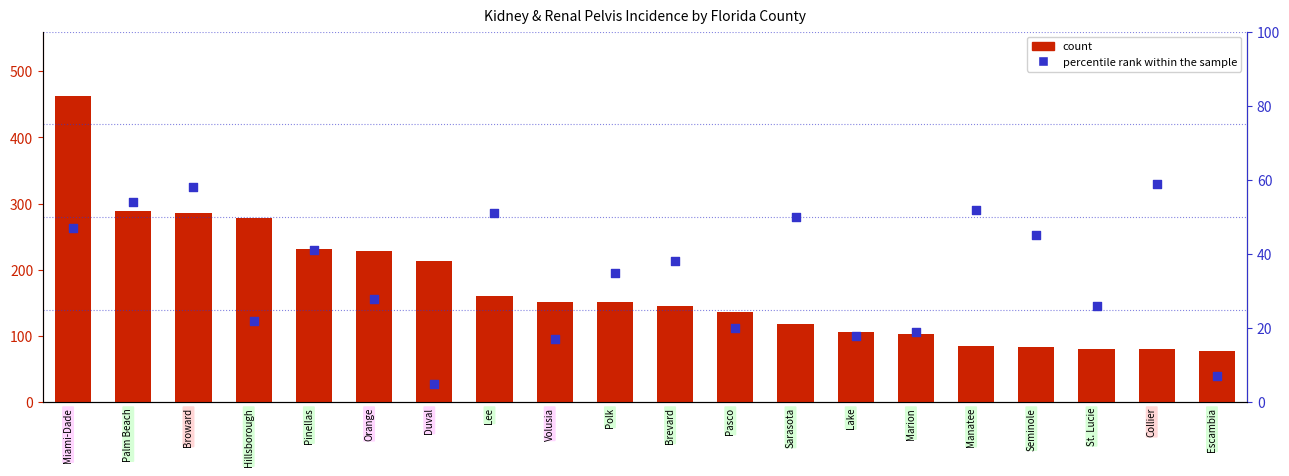

What are all the series names shown in the legend?

count, percentile rank within the sample